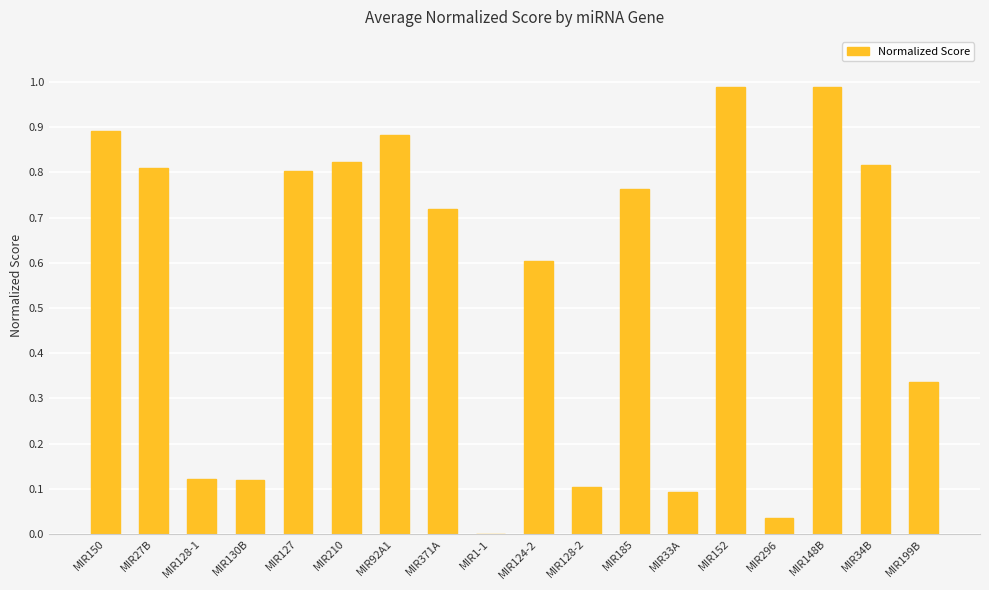

True or false: the data shows 0.8 at MIR185.

True